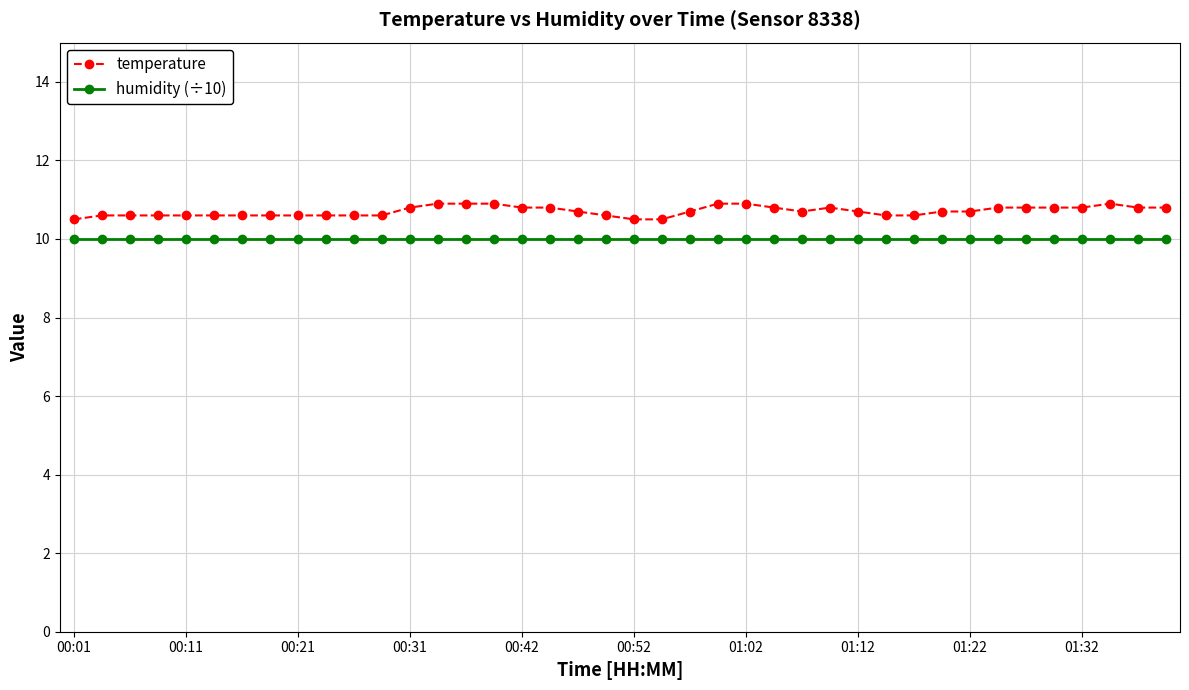

Which series has the widest spread of values?

temperature